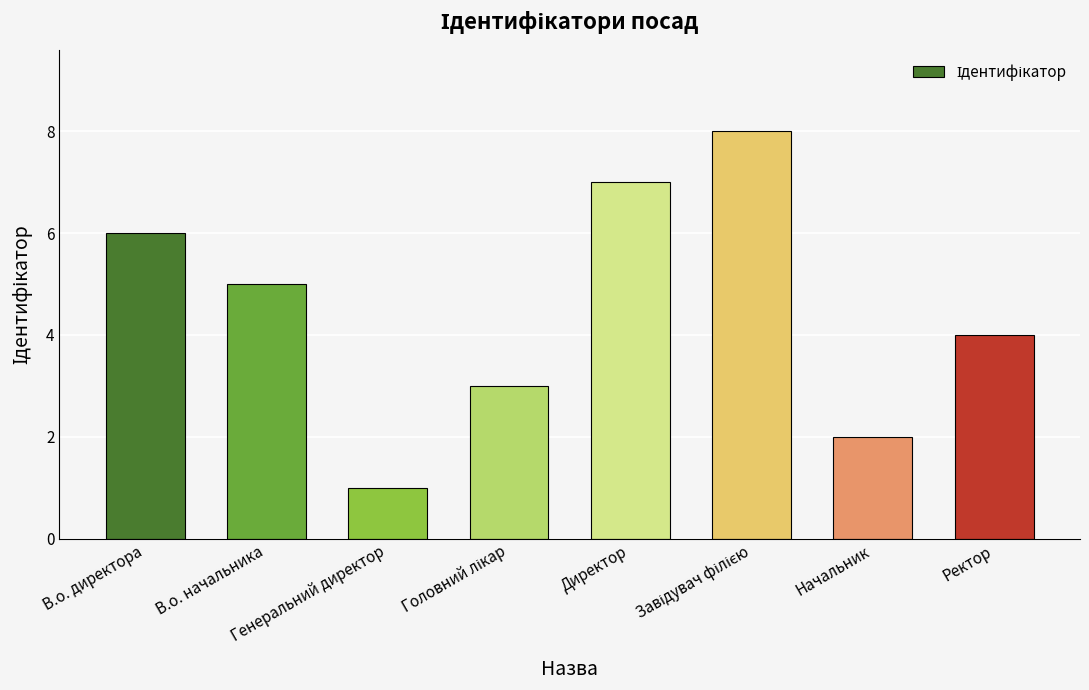

Does the chart contain stacked bars?

No